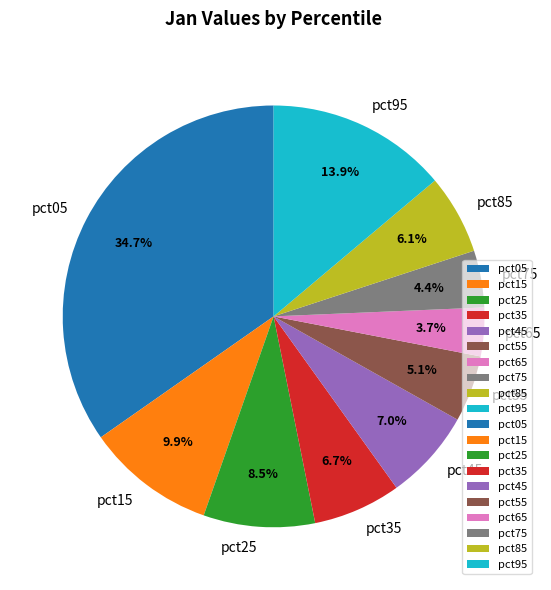

To the nearest percent, what is the difference between the pct55 and pct45 slice percentages?

2%